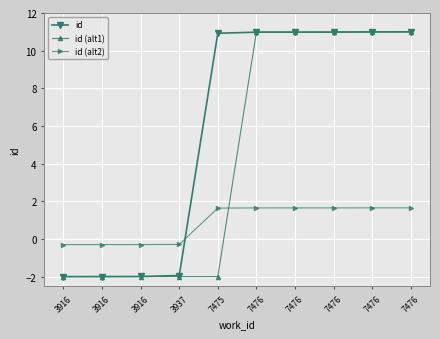

How many lines are shown in the chart?

3